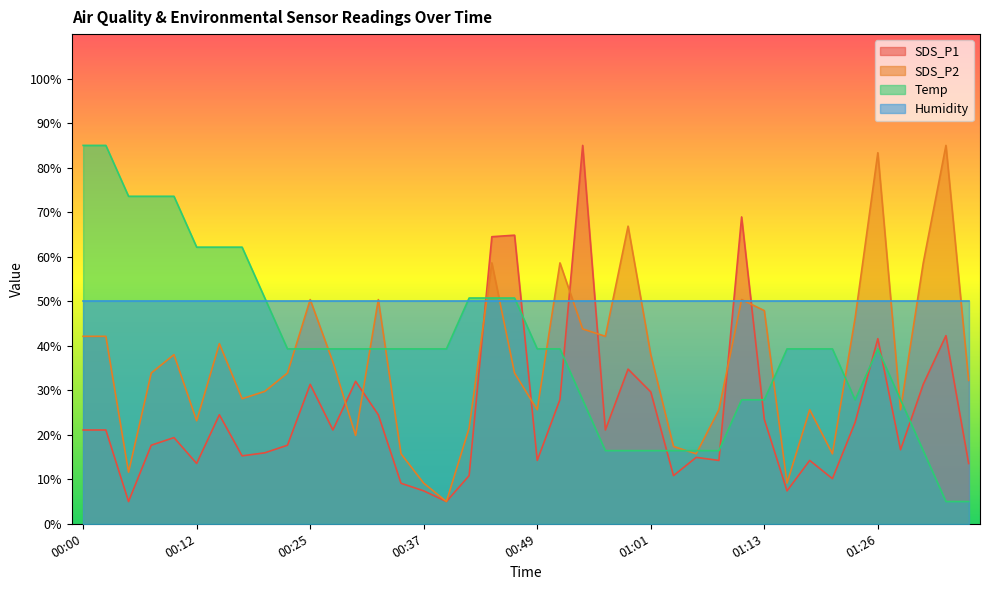

What is the difference between the maximum and minimum values in the Temp series?

80.0